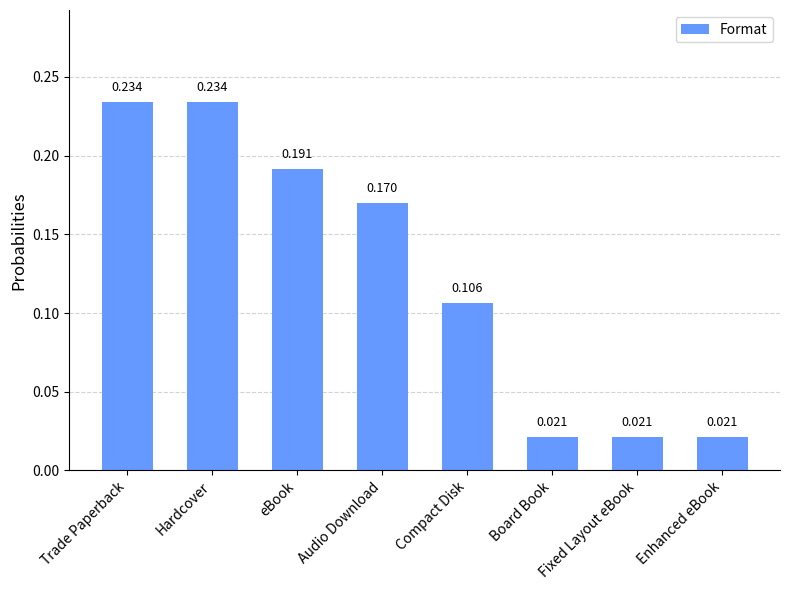

True or false: the data shows 0.1 at eBook.

False